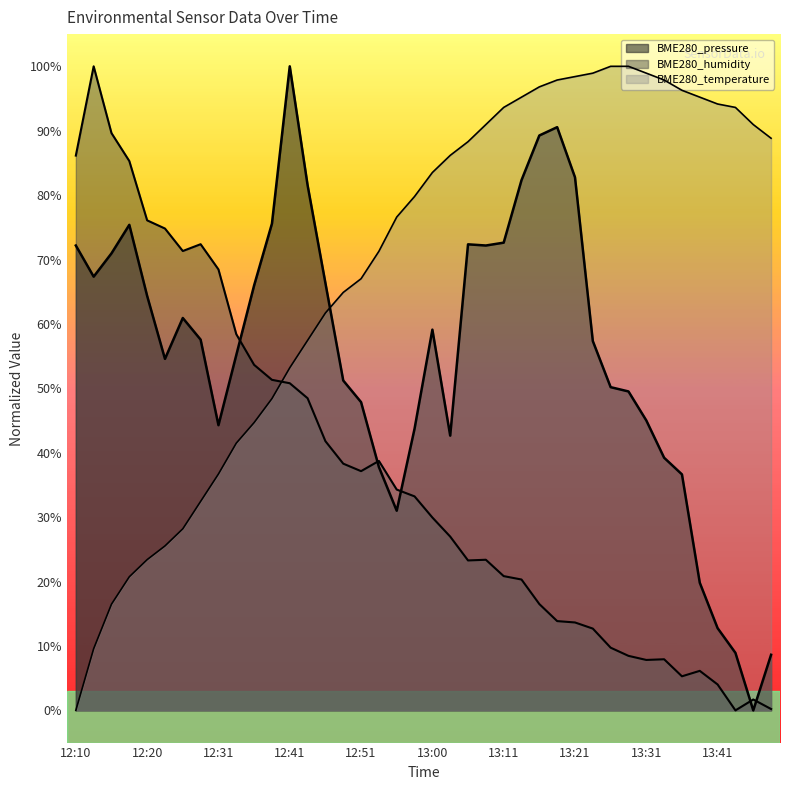

Reading right to left, extract all data points from this chart.

BME280_pressure: 8.6	0.0	8.9	12.8	19.8	36.6	39.2	45.0	49.5	50.2	57.3	82.8	90.6	89.3	82.3	72.6	72.2	72.4	42.7	59.1	43.7	31.0	37.8	47.9	51.2	66.3	81.5	100.0	75.6	66.0	55.2	44.3	57.6	60.9	54.6	64.4	75.4	71.0	67.3	72.2
BME280_humidity: 0.2	1.7	0.0	4.0	6.1	5.3	7.9	7.8	8.5	9.7	12.7	13.7	13.9	16.5	20.3	20.8	23.4	23.3	27.0	29.9	33.2	34.3	38.7	37.1	38.3	41.8	48.5	50.8	51.3	53.7	58.4	68.5	72.4	71.3	74.8	76.1	85.3	89.6	100.0	86.1
BME280_temperature: 88.8	91.0	93.6	94.1	95.2	96.3	97.9	98.9	100.0	100.0	98.9	98.4	97.9	96.8	95.2	93.6	91.0	88.3	86.2	83.5	79.8	76.6	71.3	67.0	64.9	61.7	57.4	53.2	48.4	44.7	41.5	36.7	32.4	28.2	25.5	23.4	20.7	16.5	9.6	0.0